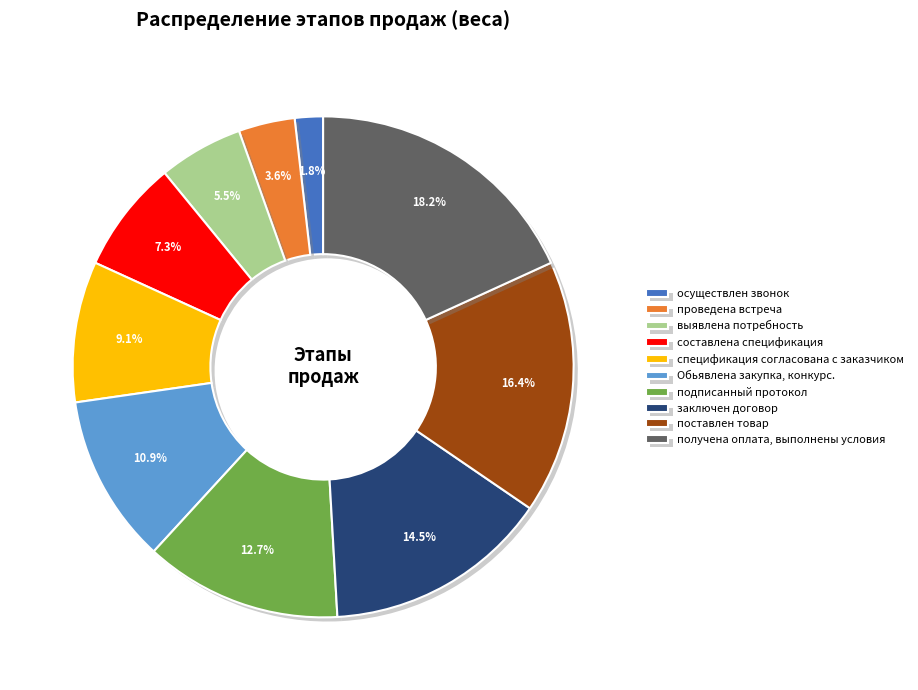

Which has a higher value, Обьявлена закупка, конкурс. or подписанный протокол?

подписанный протокол